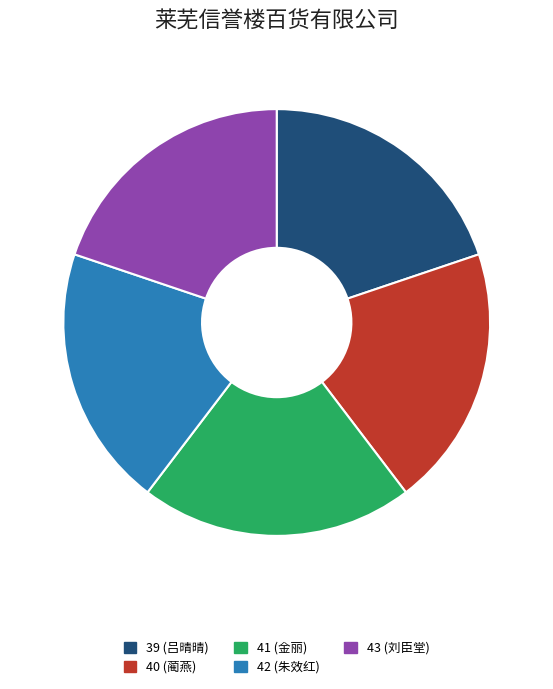

What is the ratio of the value at 41 to the value at 39?

1.0